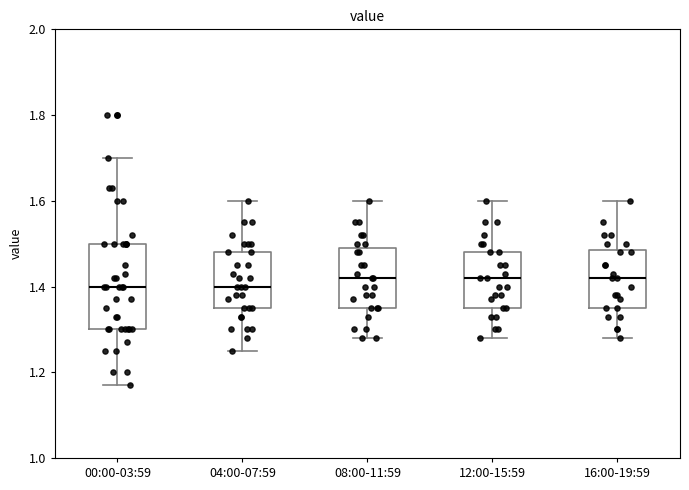

Where is the upper edge of the box for 08:00-11:59 on the y-axis? The values are not printed on the chart, so give them approximately, as read against the axis.

1.50